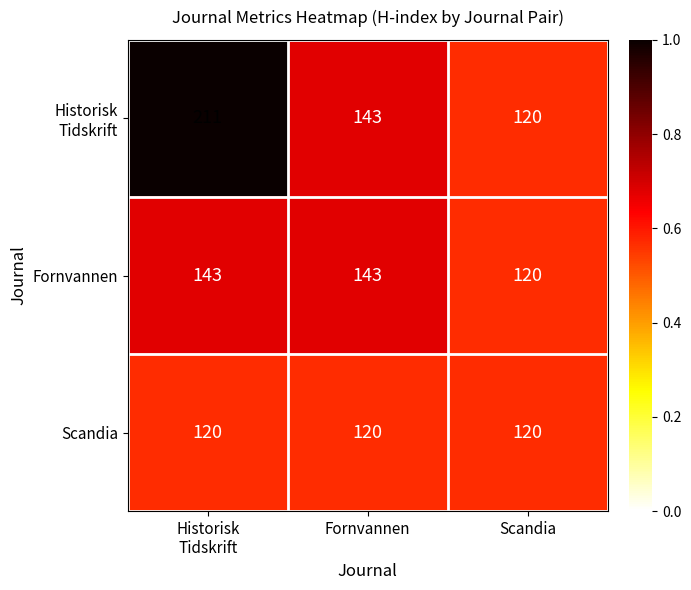

What is the spread (max minus min) of values at Fornvannen?

23